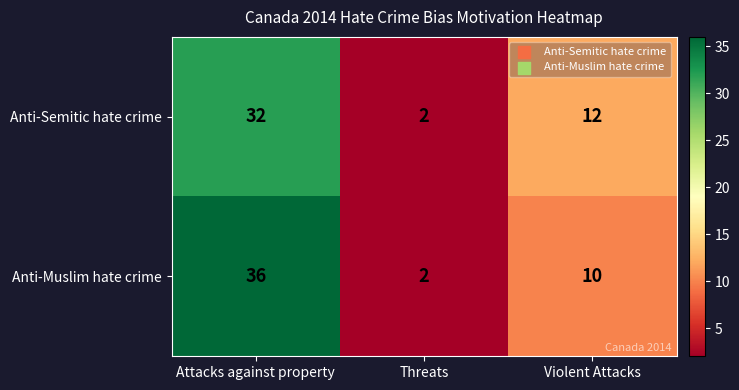

What is the total value across all series at Violent Attacks?

22